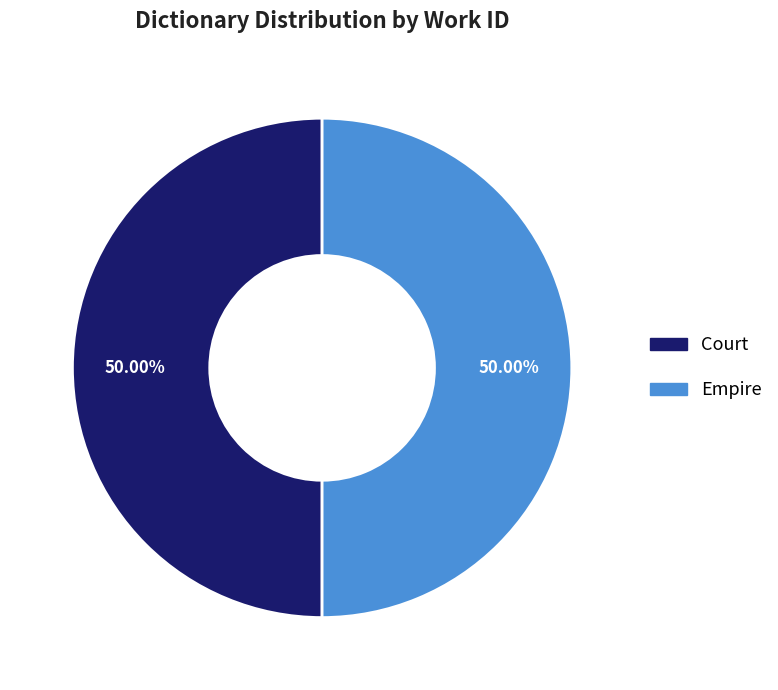

Do Court and Empire together represent more than half of the pie?

Yes